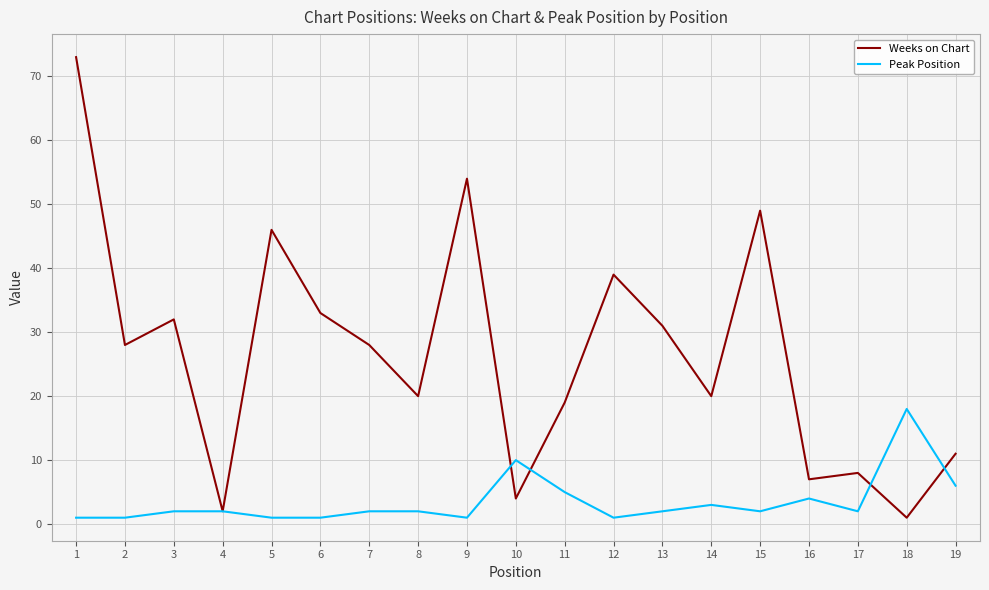

Which series has the largest total across all categories?

Weeks on Chart